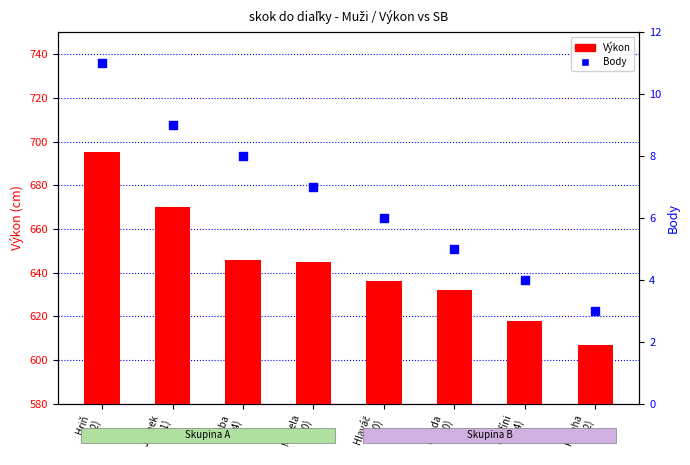

What is the total value across all series at Šuba
(94)?

654